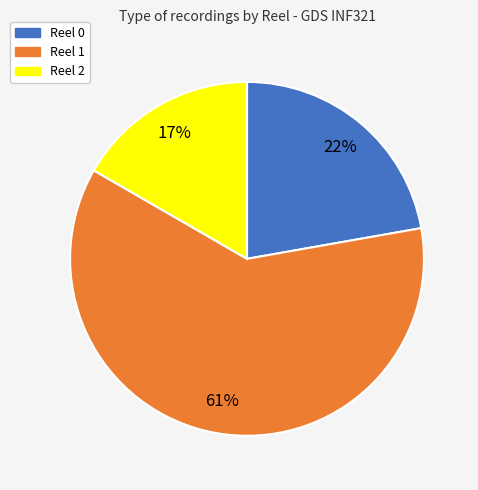

The Reel 1 slice represents 61% of the pie. True or false?

True